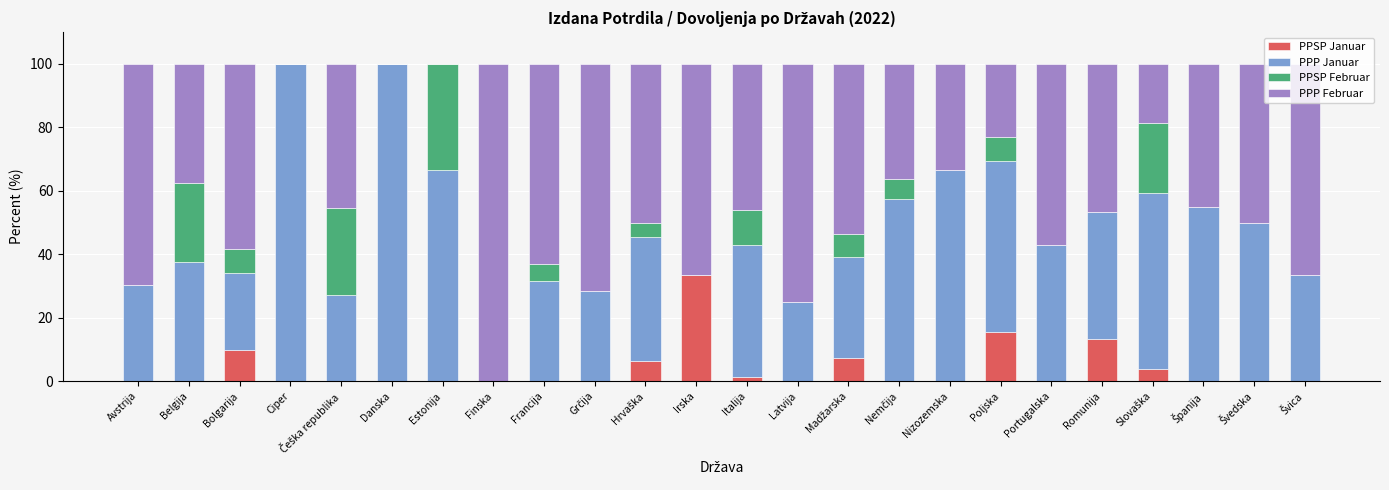

The PPSP Januar series shows 0.0 at Belgija. True or false?

True